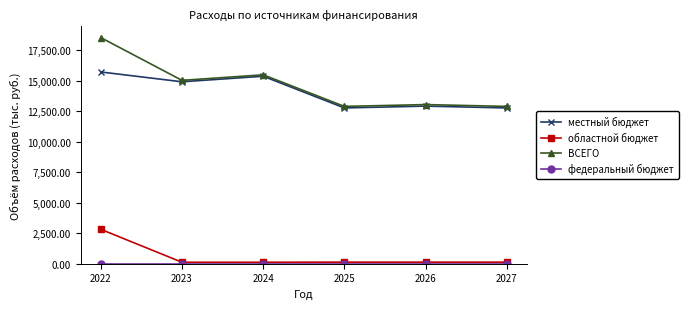

True or false: местный бюджет and областной бюджет cross at least once.

False